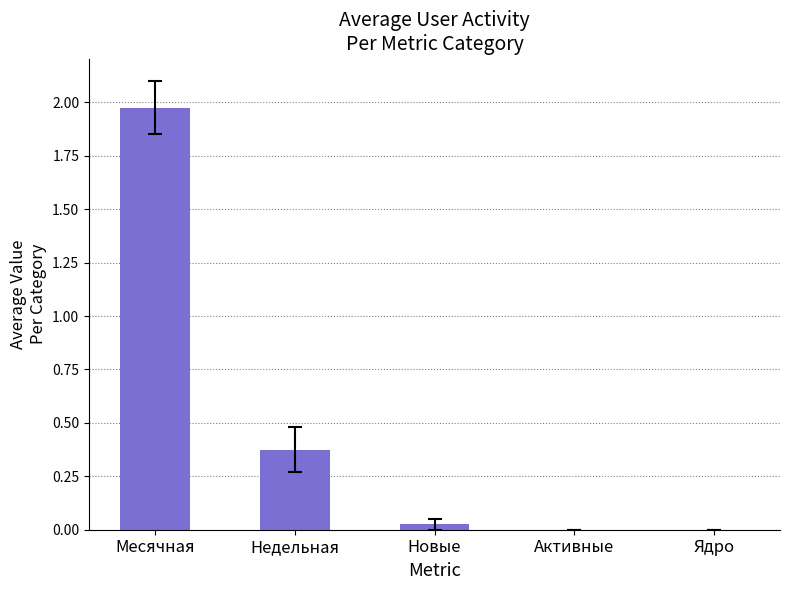

Which label corresponds to the largest value in the chart?

Месячная